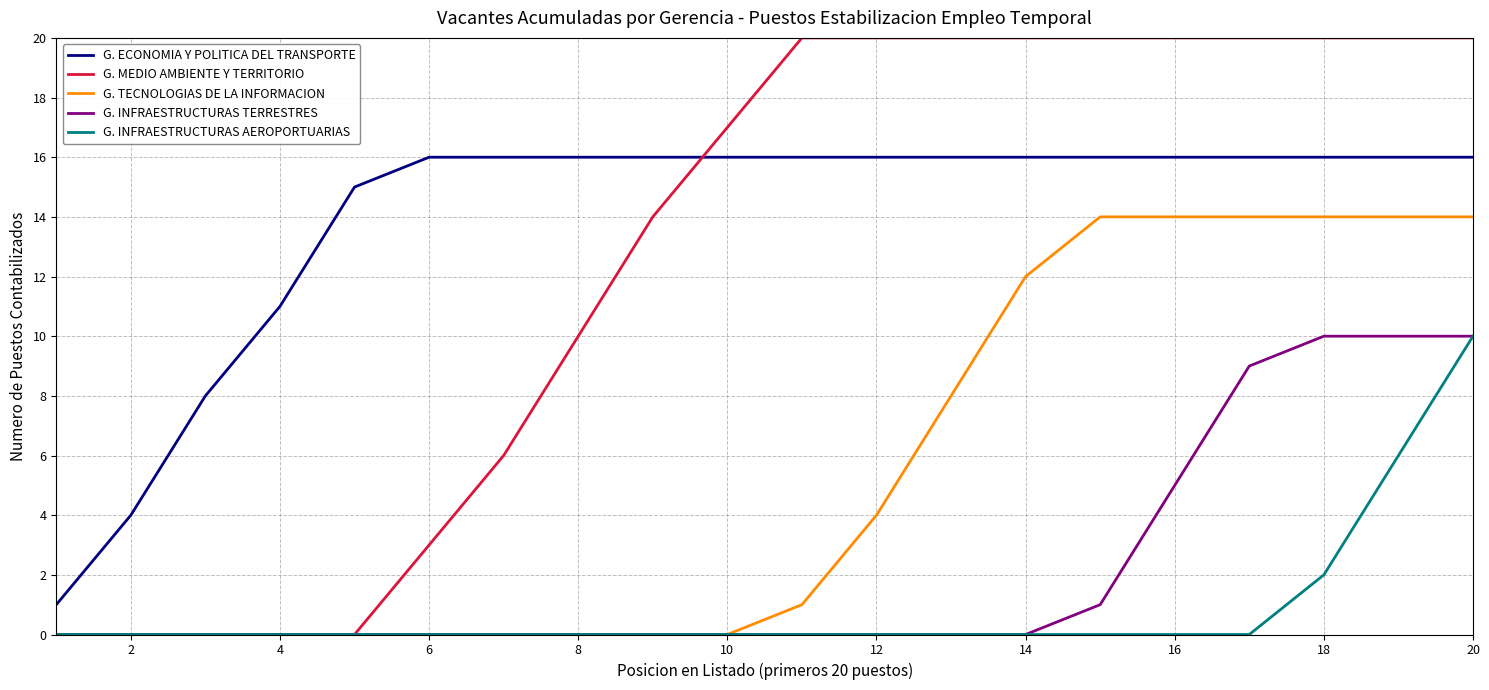

Which series has the largest range (max minus min)?

G. MEDIO AMBIENTE Y TERRITORIO